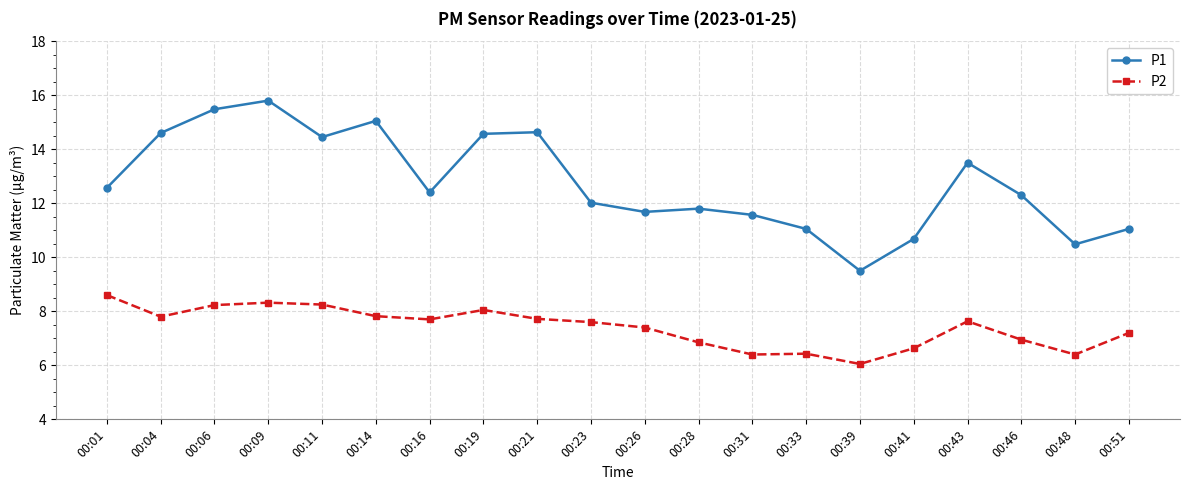

What is the value of the P2 point at the 7th from the left?

7.7